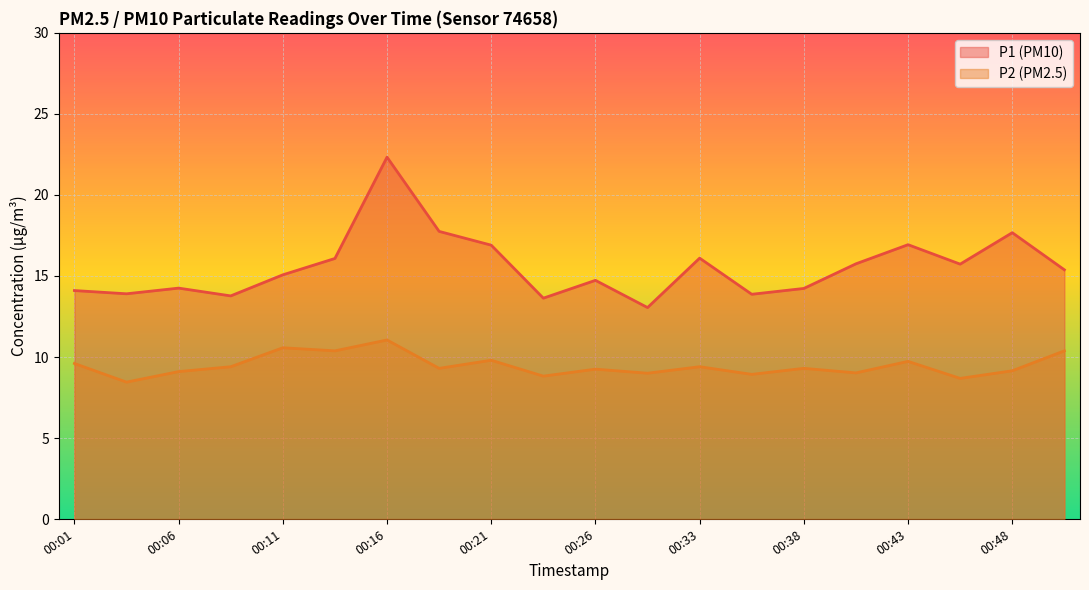

Rank the series at 00:01 from lowest to highest value.

P2 (PM2.5), P1 (PM10)